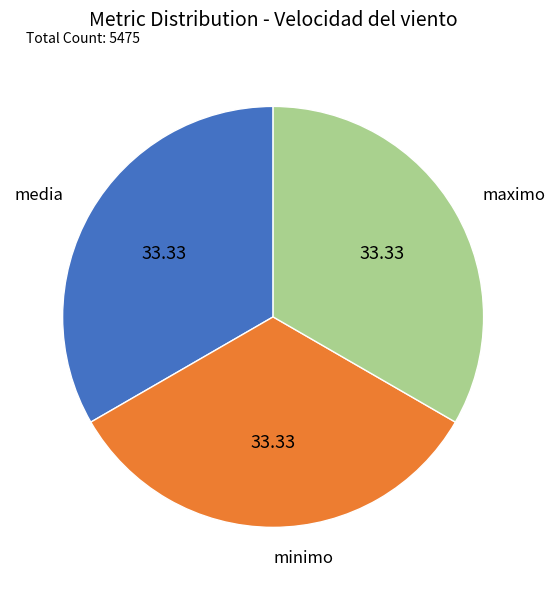

Approximately how many times larger is the value at media compared to minimo?

1.0